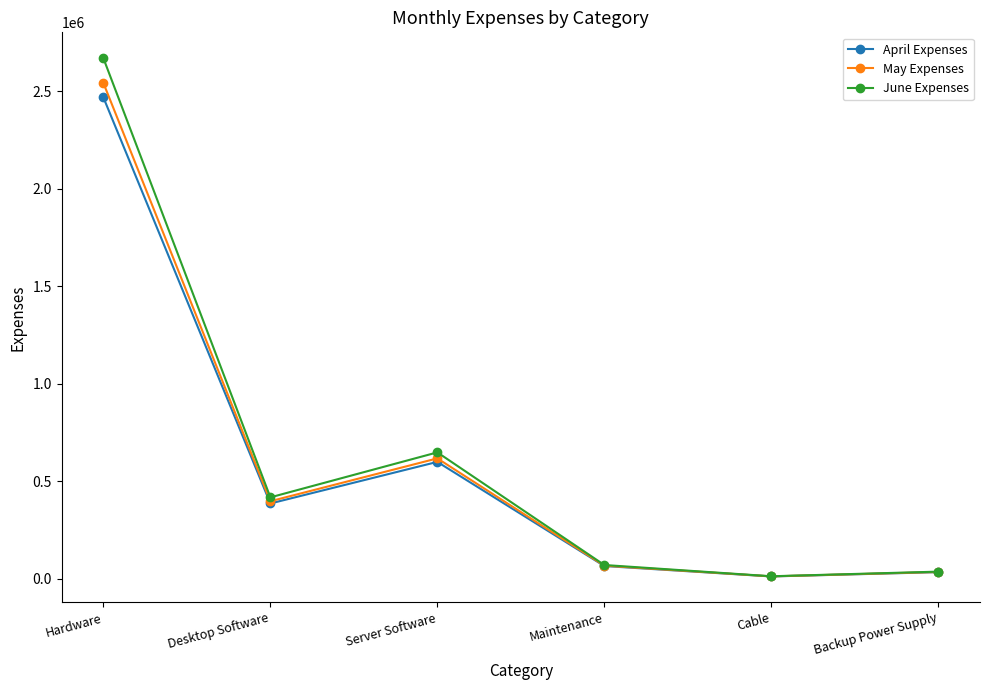

Is this an area chart (filled region under the line)?

No